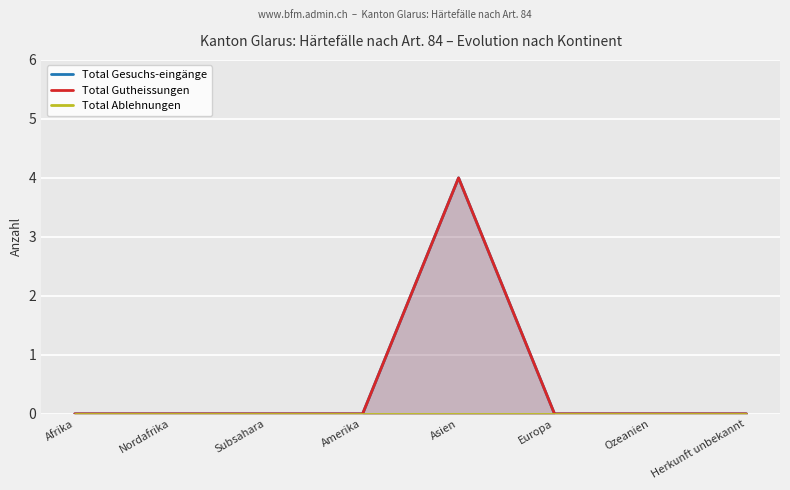

Reading right to left, transcribe all the data shown in this chart.

Total Gesuchs-eingänge: 0	0	0	4	0	0	0	0
Total Gutheissungen: 0	0	0	4	0	0	0	0
Total Ablehnungen: 0	0	0	0	0	0	0	0